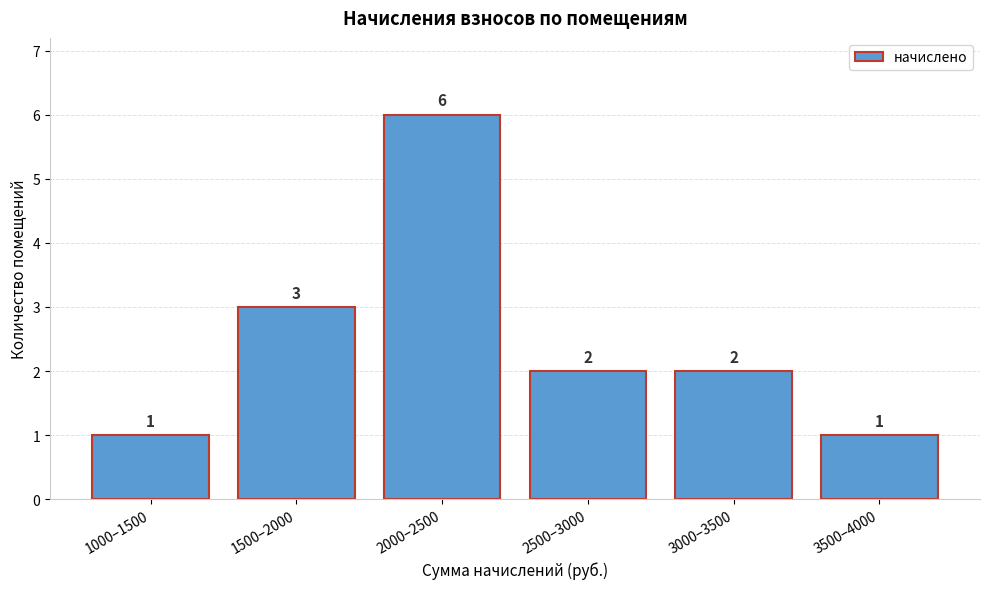

Reading left to right, transcribe all the data shown in this chart.

1	3	6	2	2	1